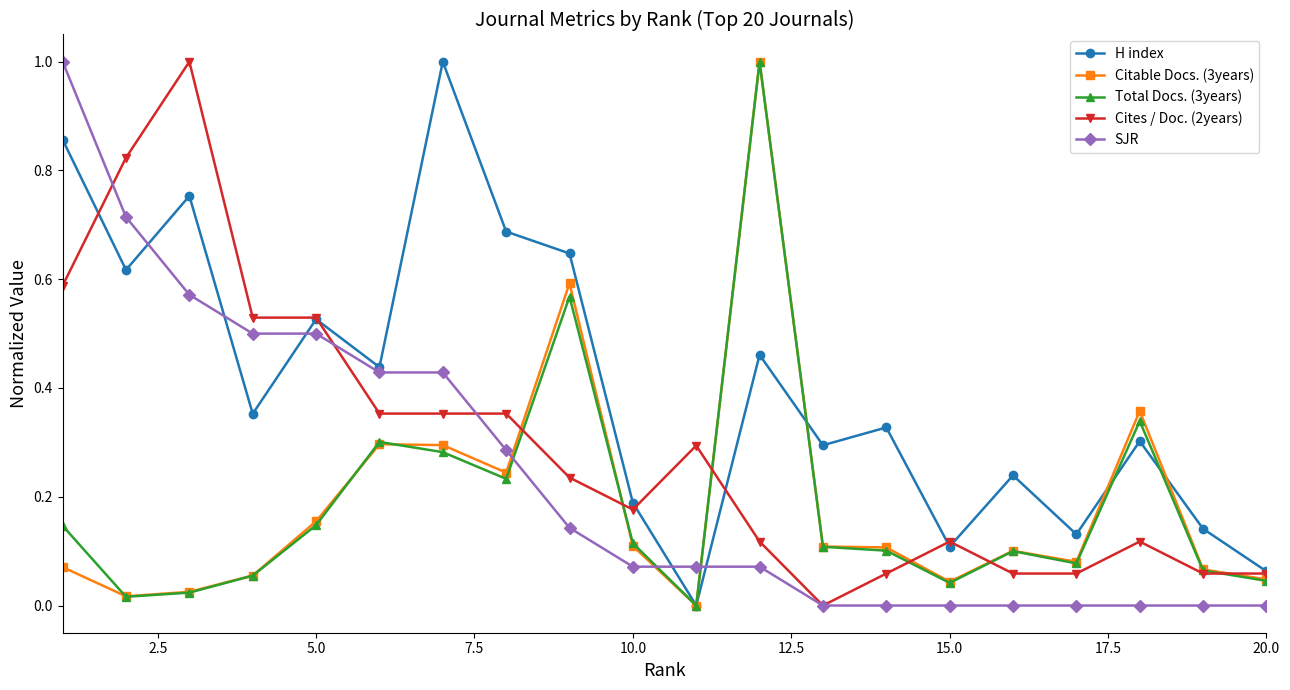

What is the maximum value shown in the chart?

1.0